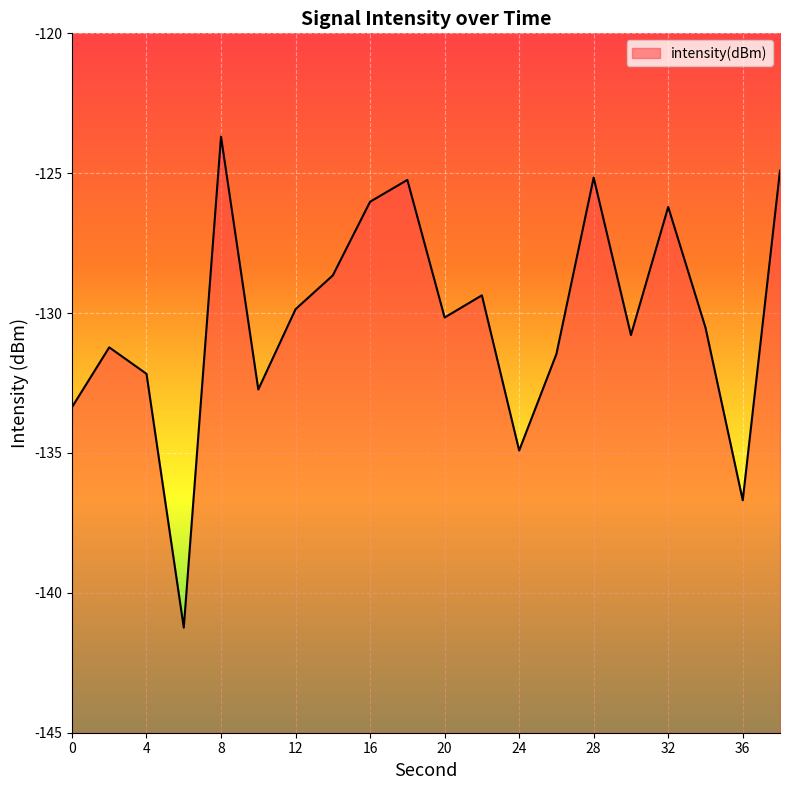

What is the greatest value displayed?

-123.7